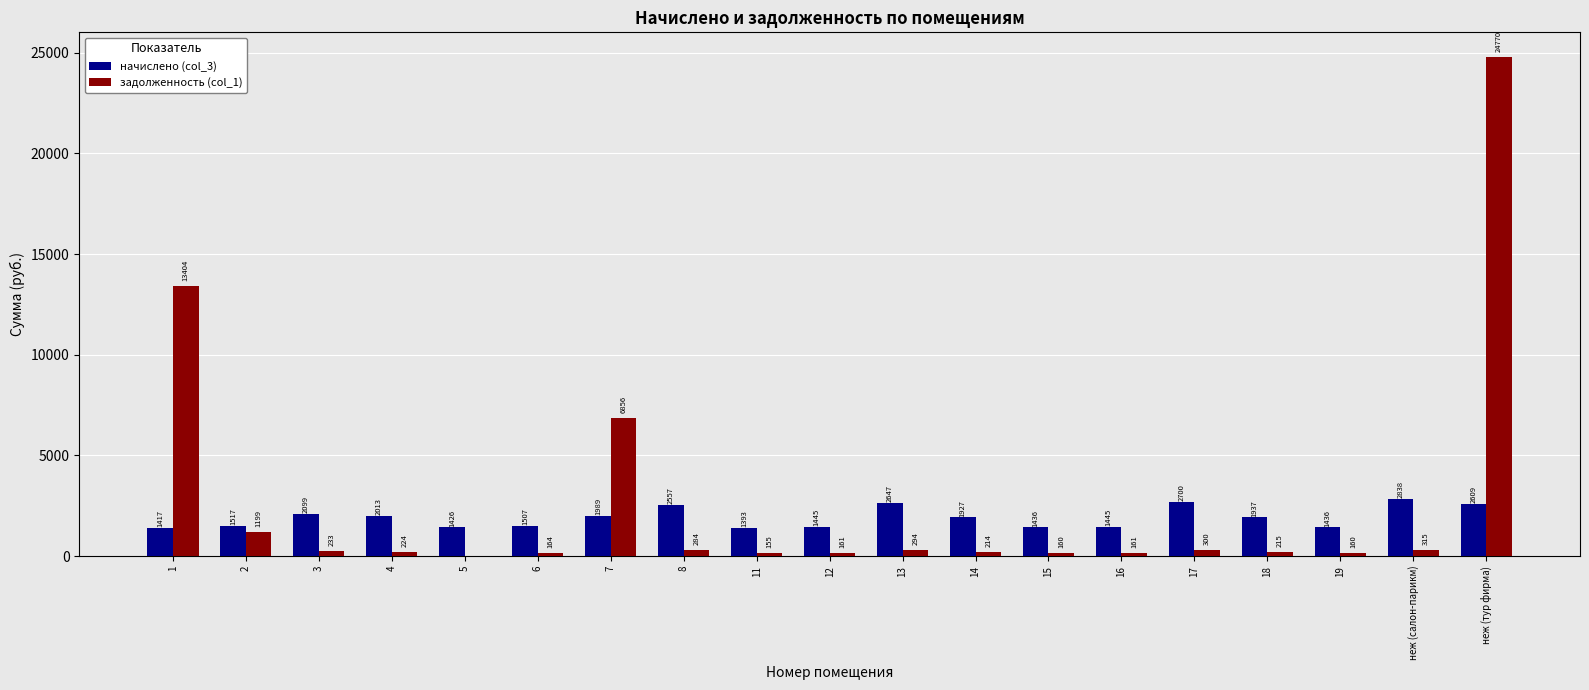

Which series has the largest total across all categories?

задолженность (col_1)